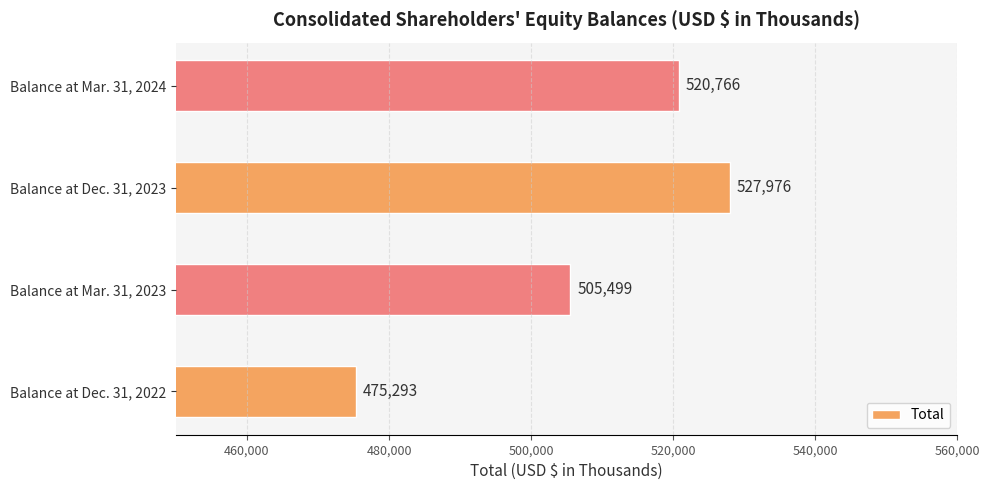

Count the number of categories in the chart.

4